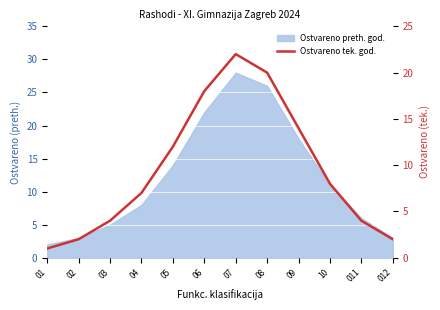

How many data points does each series have?

12